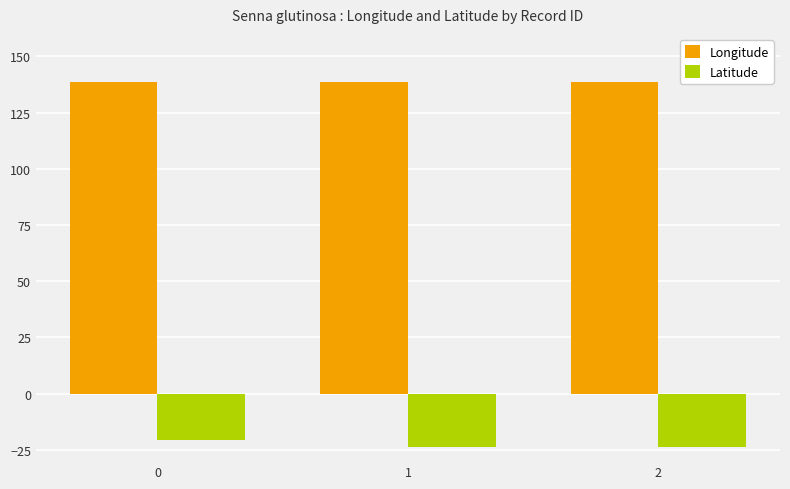

Is the value of Latitude at 2 greater than the value of Longitude at 2?

No